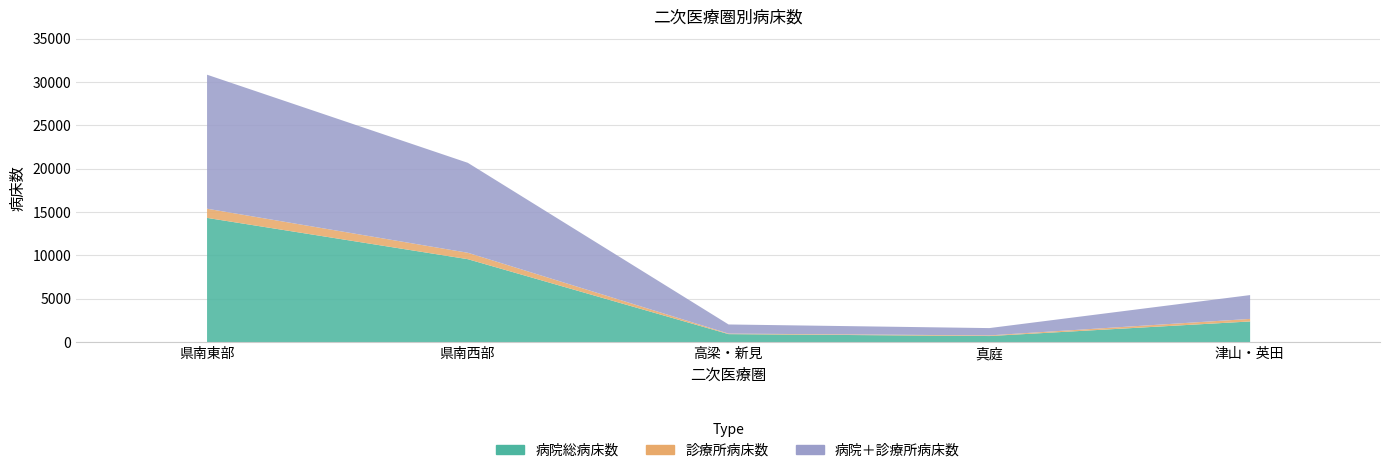

Reading left to right, extract all data points from this chart.

病院総病床数: 県南東部=14391	県南西部=9630	高梁・新見=988	真庭=767	津山・英田=2450
診療所病床数: 県南東部=1060	県南西部=741	高梁・新見=63	真庭=75	津山・英田=295
病院＋診療所病床数: 県南東部=15451	県南西部=10371	高梁・新見=1051	真庭=842	津山・英田=2745